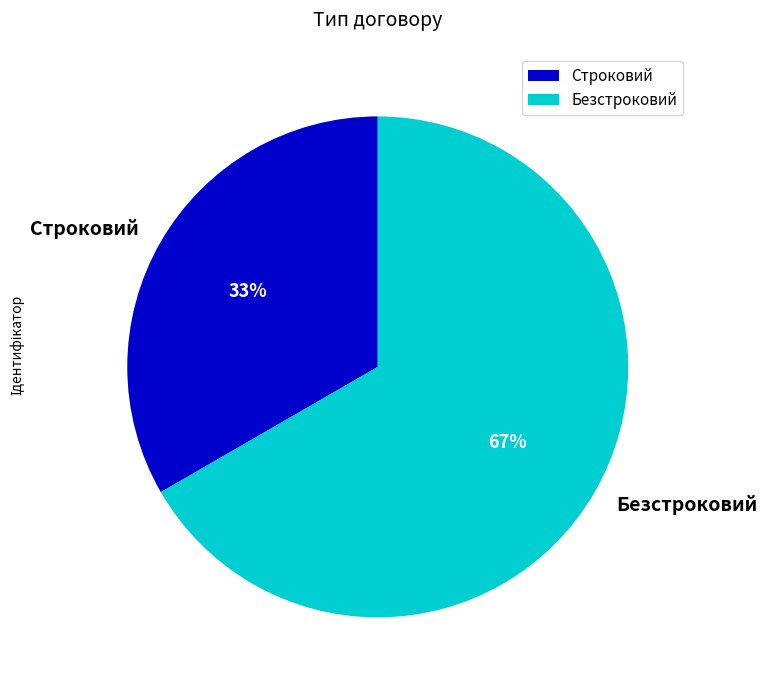

Is it true that Строковий is 33% of the pie?

True